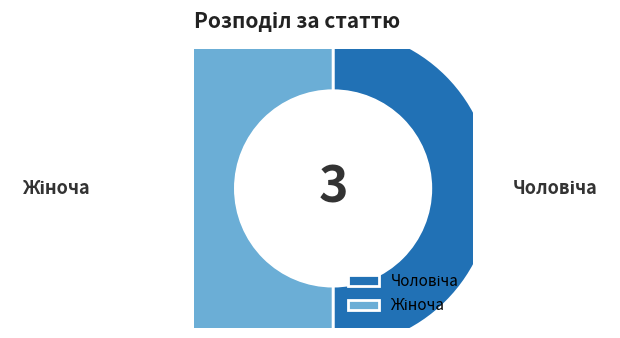

Between Жіноча and Чоловіча, which is larger?

Жіноча